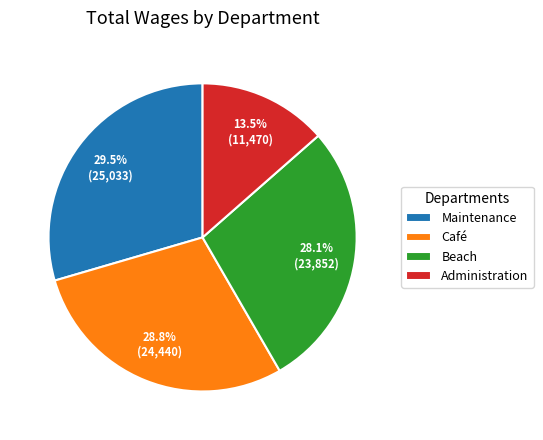

Count the number of slices in the pie.

4